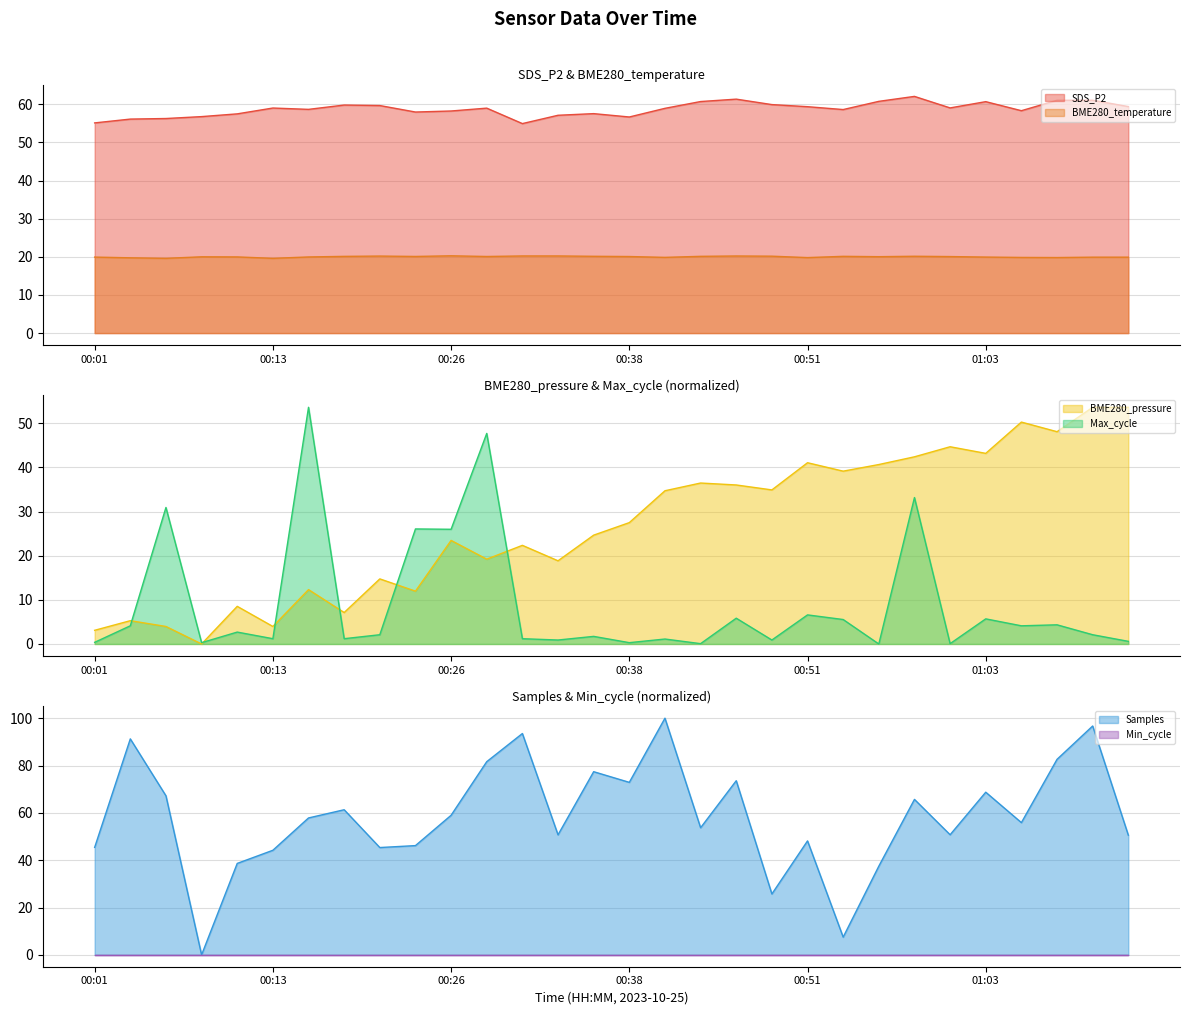

At how many categories does at least one series exceed 14?

30